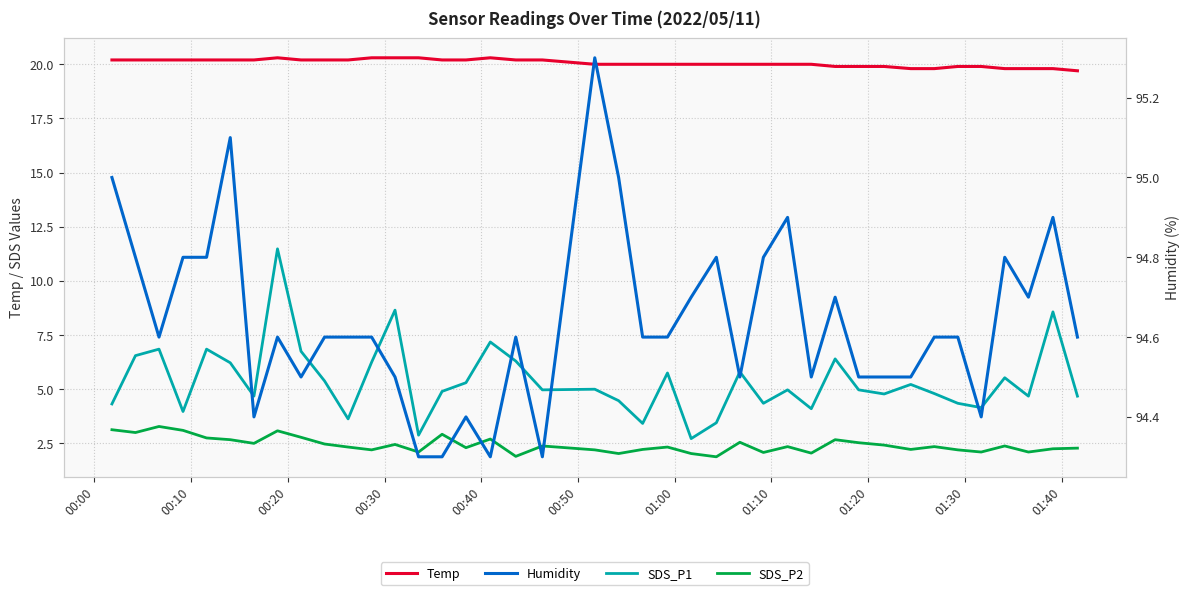

How many interior local peaks does the SDS_P1 series have?

13